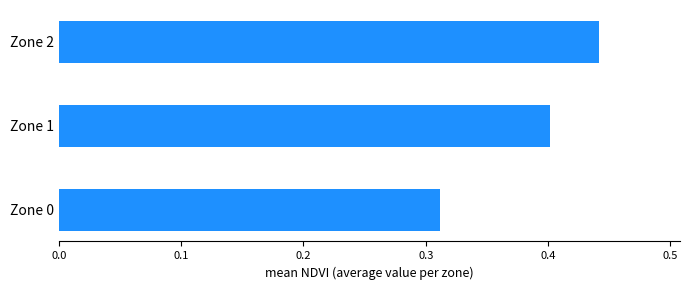

True or false: the data shows 0.4 at Zone 2.

True